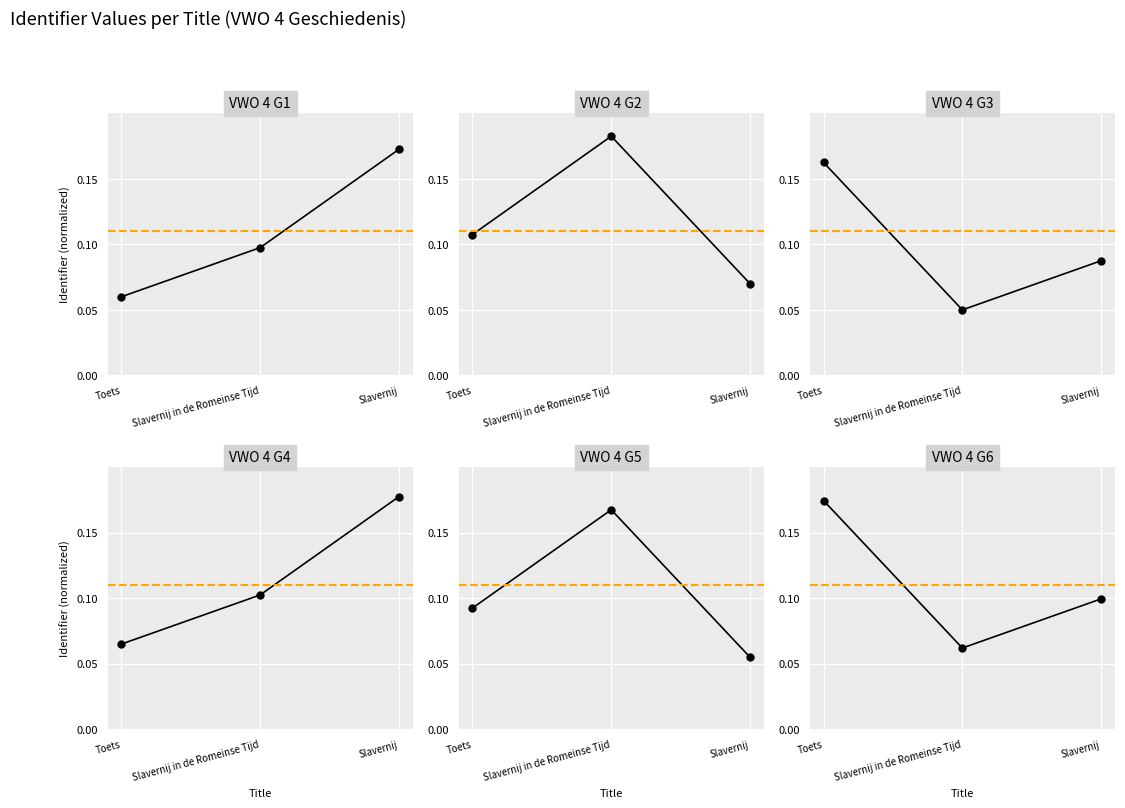

How many series are shown in this chart?

1